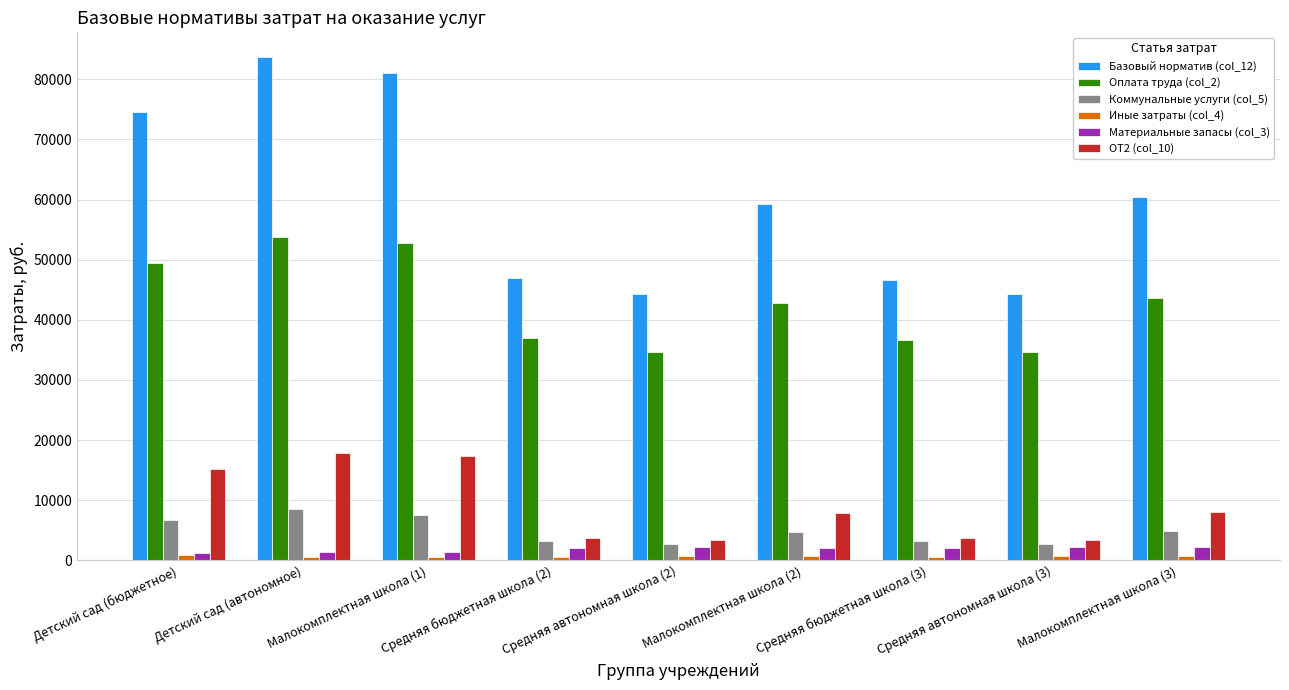

Where does the Коммунальные услуги (col_5) series first go above 4695?

Детский сад (бюджетное)